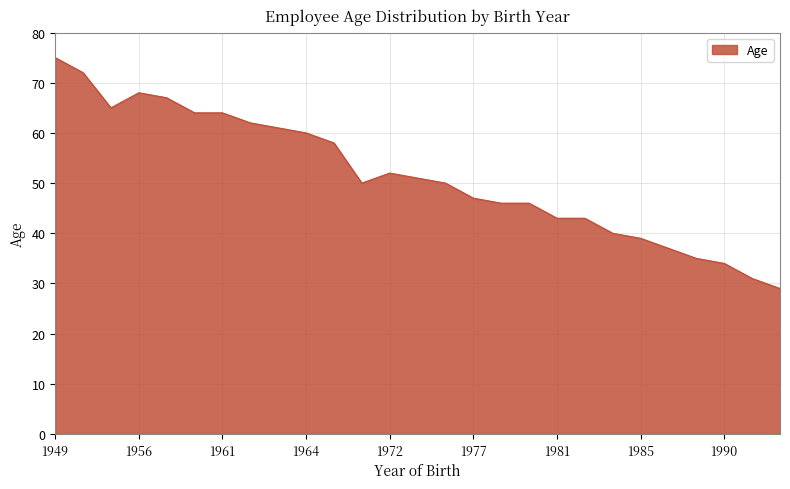

What is the smallest value displayed?

29